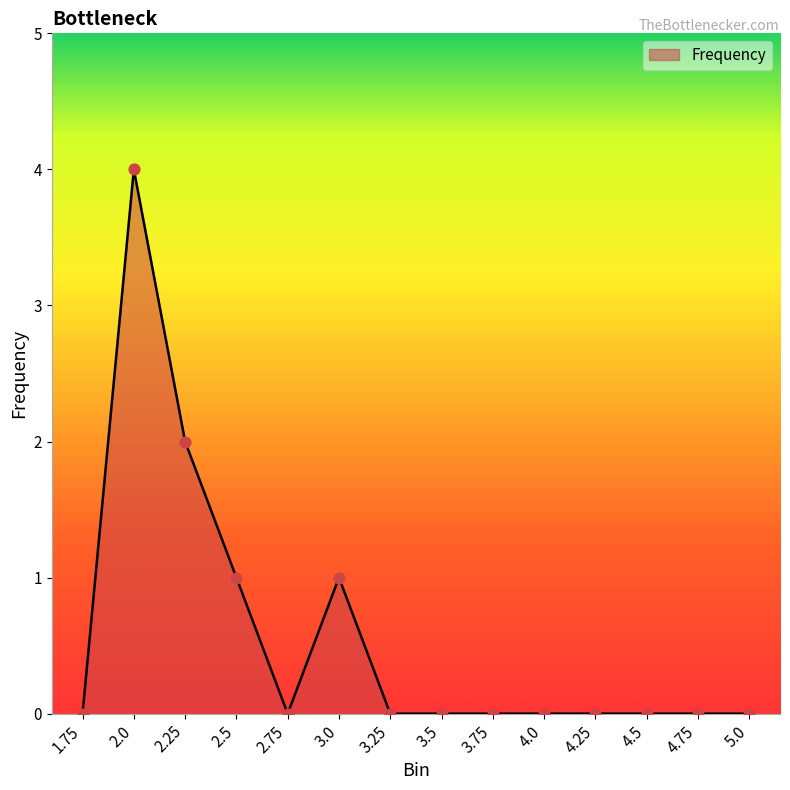

Between 2.75 and 2.5, which is larger?

2.5